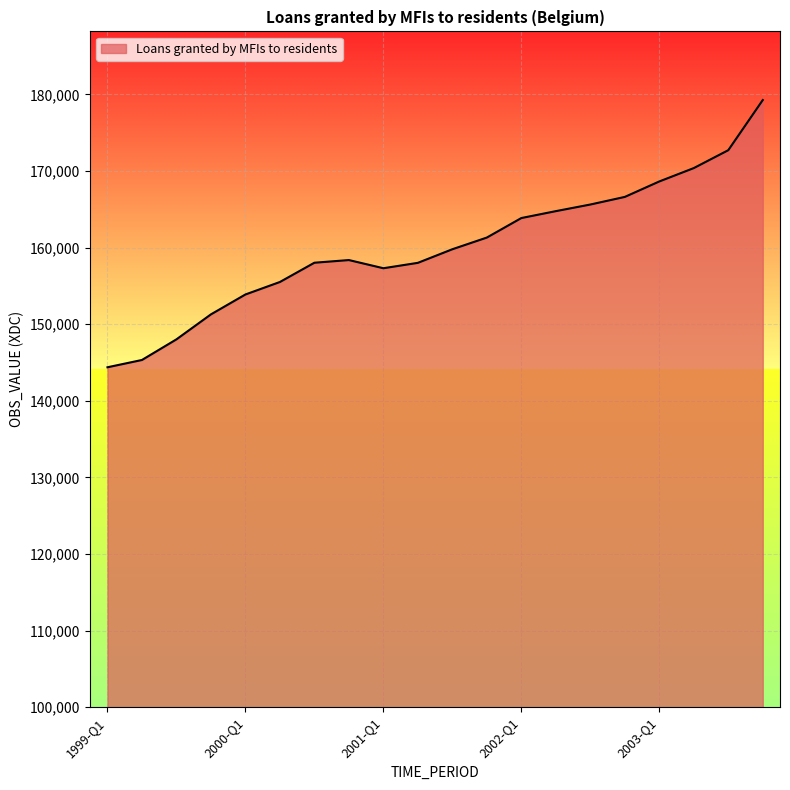

How many lines are shown in the chart?

1